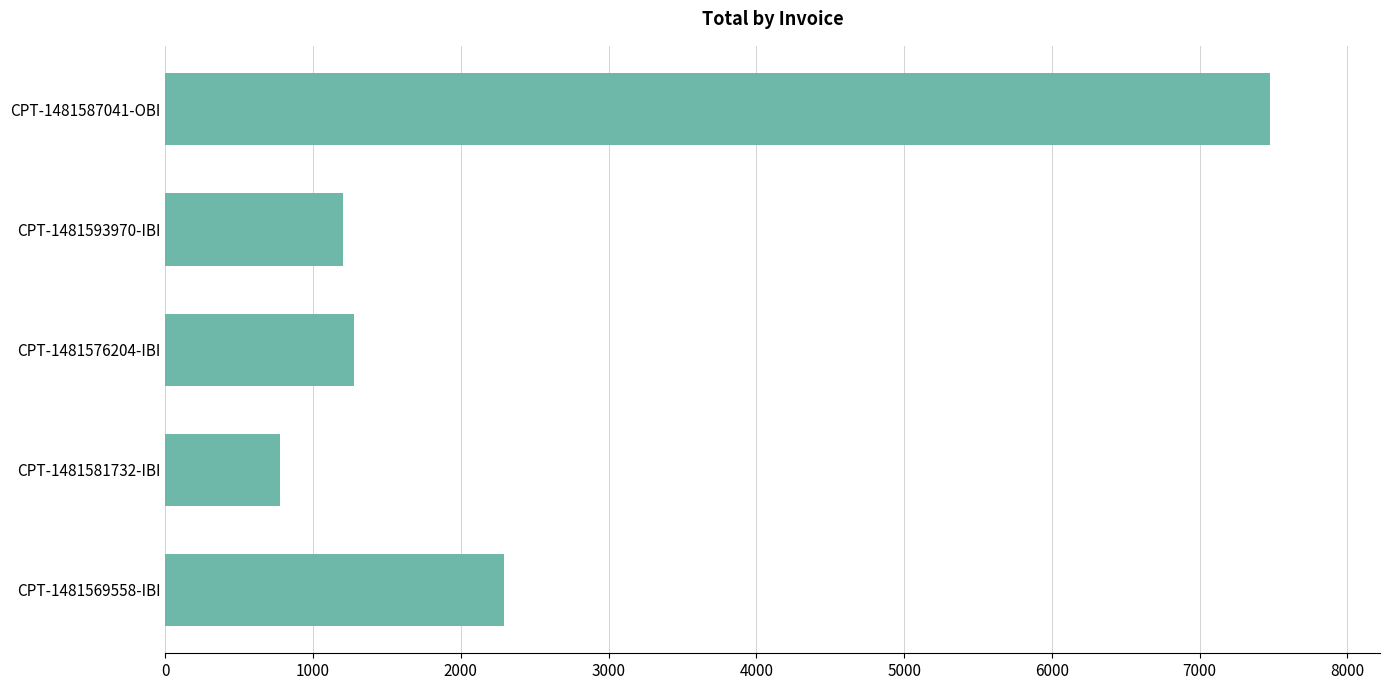

Does the chart contain any negative values?

No